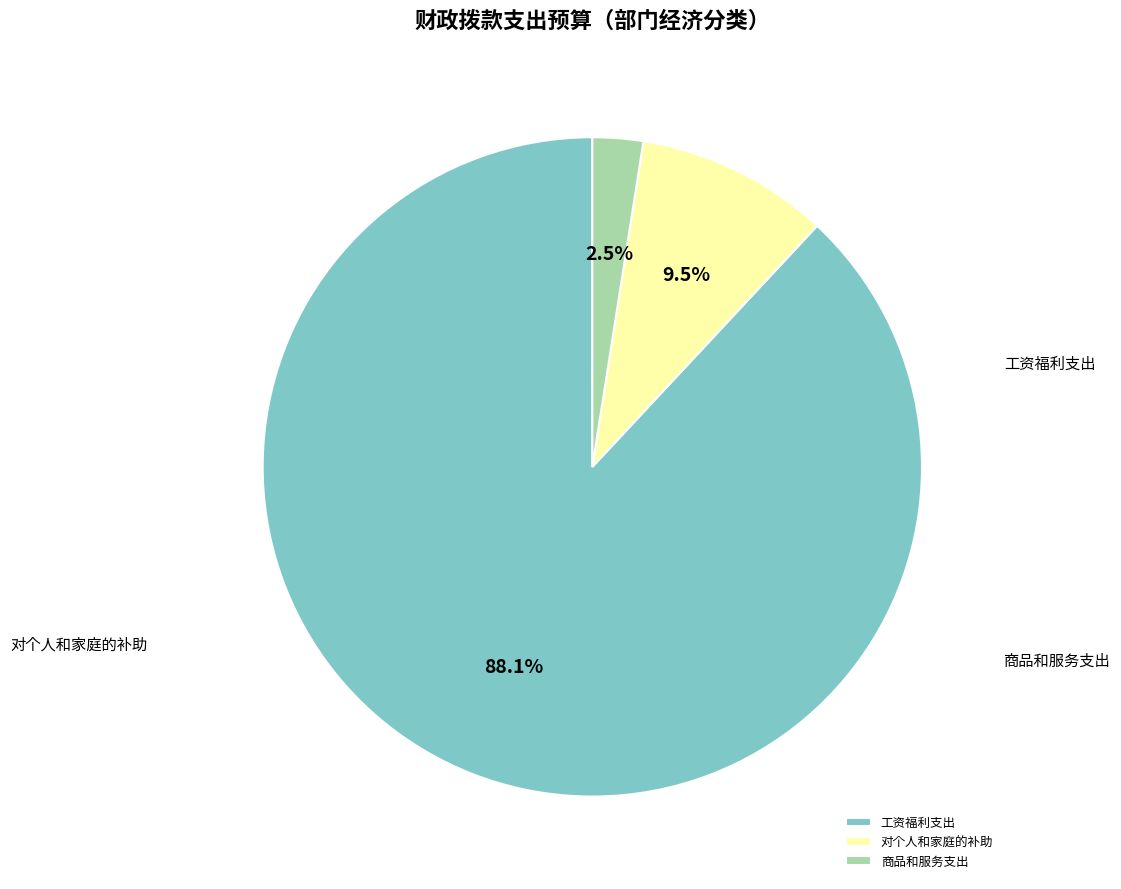

What percentage is the 对个人和家庭的补助 slice, to the nearest percent?

9%